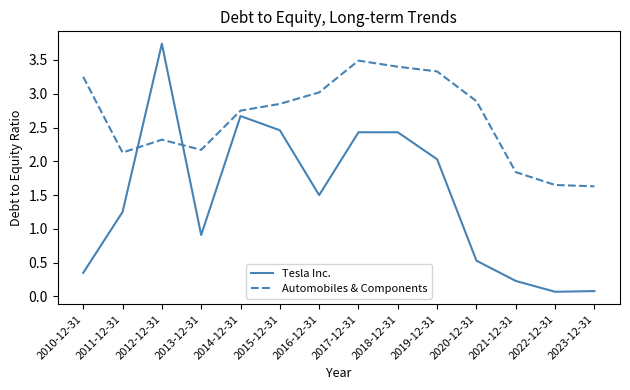

Between which two adjacent categories do Automobiles & Components and Tesla Inc. first intersect?

2011-12-31 and 2012-12-31